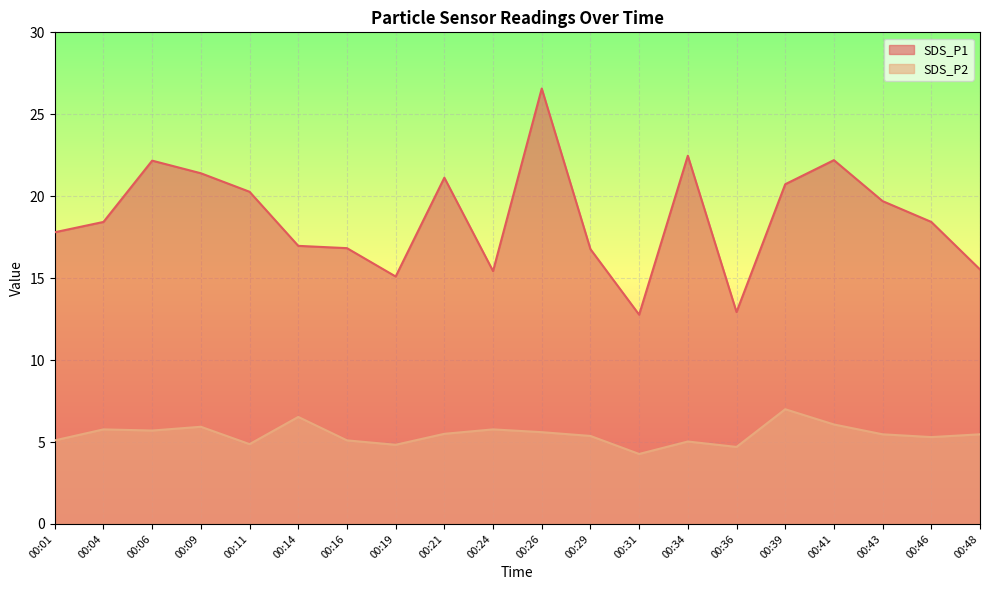

Which category has the lowest value in the SDS_P2 series?

00:31